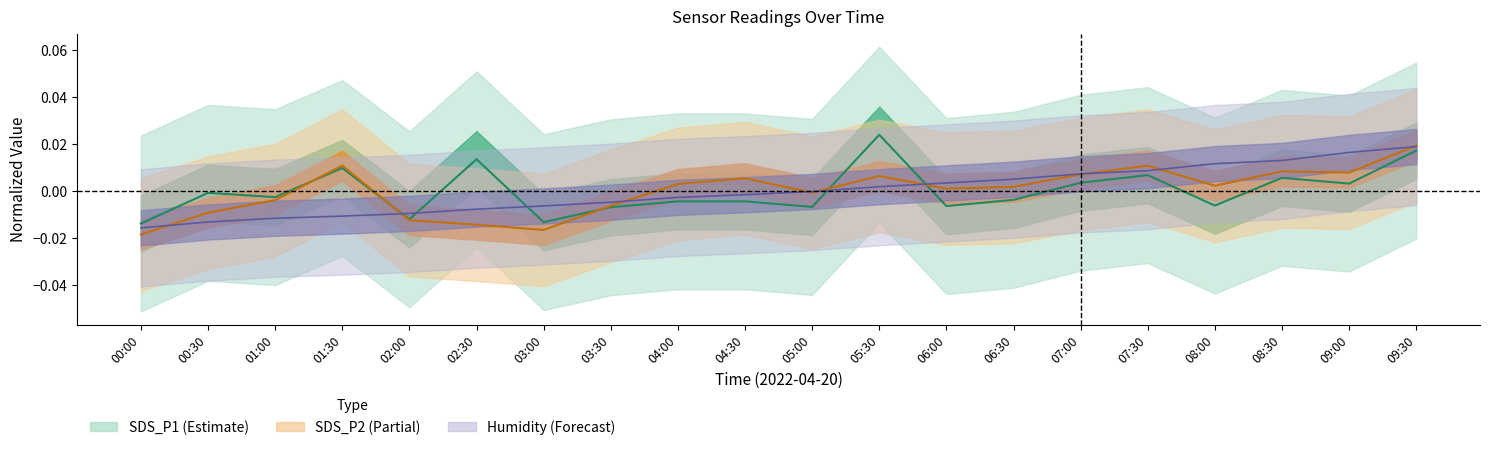

What is the label of the 9th point from the right?

05:30